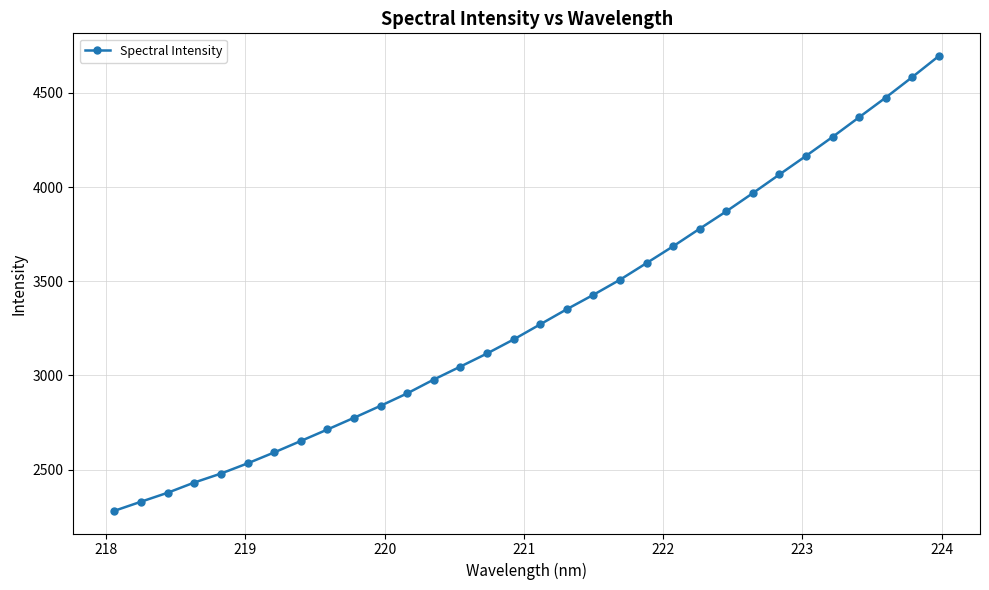

True or false: there are more than 2 points higher than both neighbors.

False